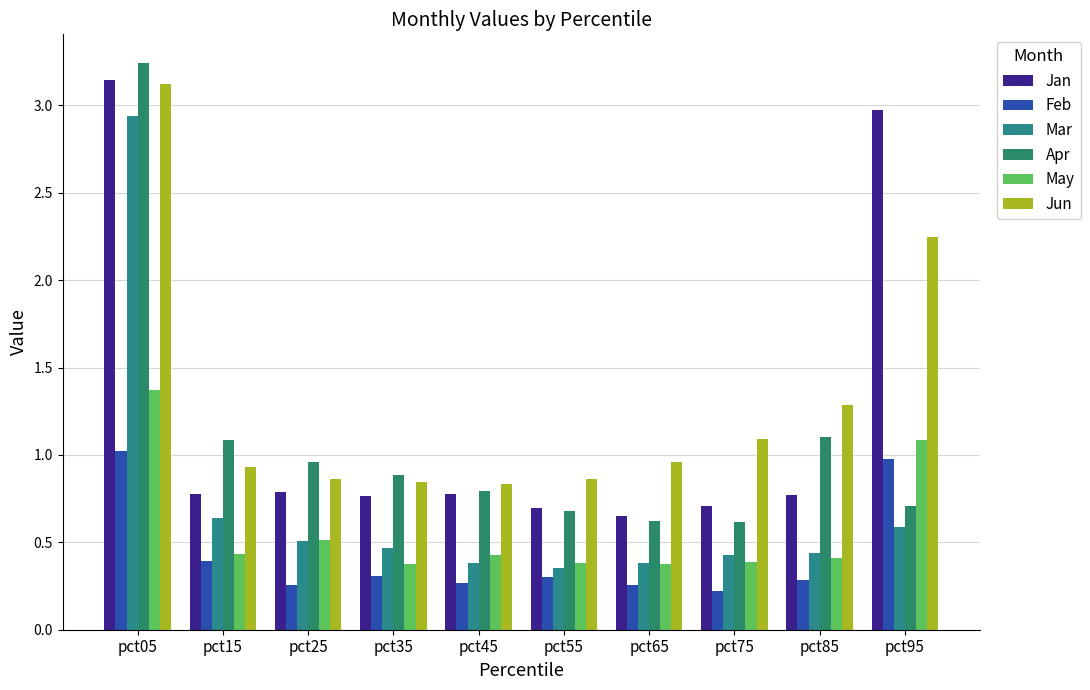

Is it true that Jun equals 0.9 at pct15?

True